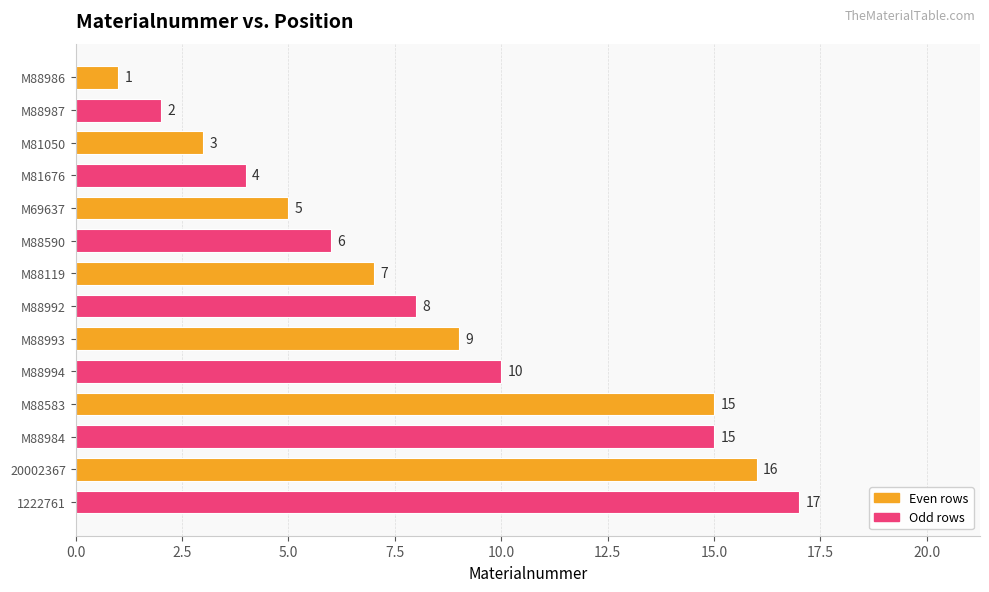

What is the change in value from M81050 to M88119?

+4